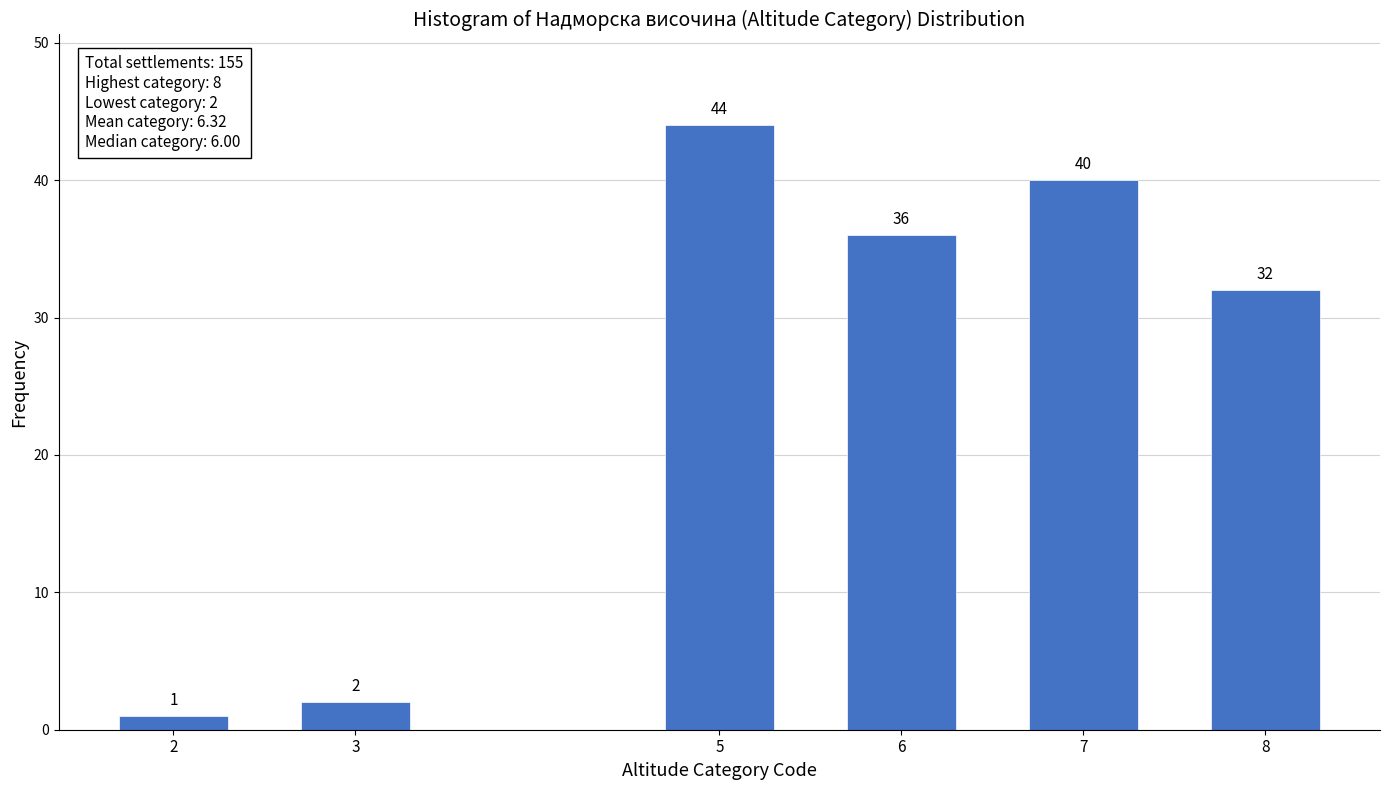

Reading left to right, what are all the values shown in this chart?

1	2	44	36	40	32